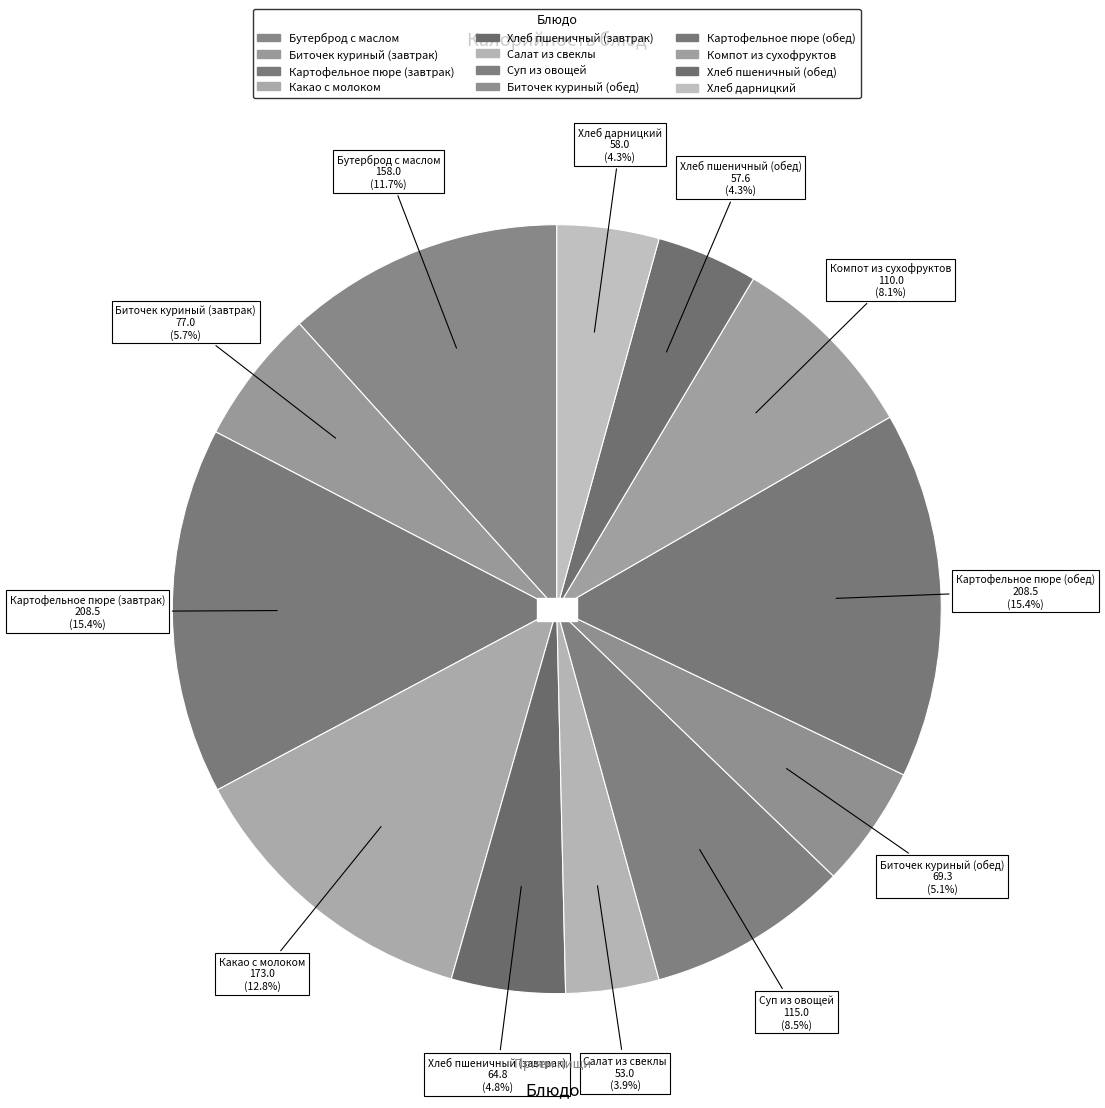

Combined, what portion of the pie is Биточек куриный (обед) and Хлеб дарницкий?

9.4%